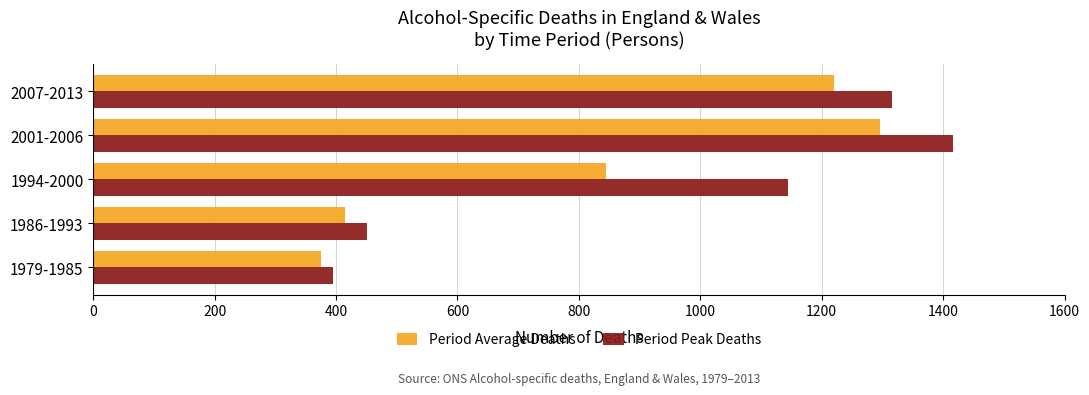

Which series has the widest spread of values?

Period Peak Deaths